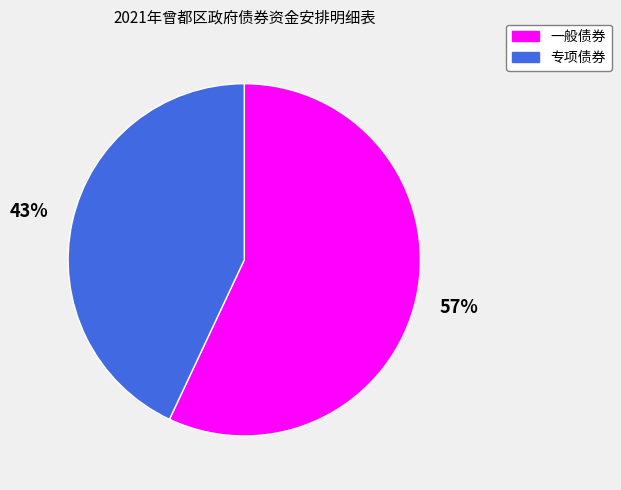

To the nearest percent, what is the combined percentage of 专项债券 and 一般债券?

100%